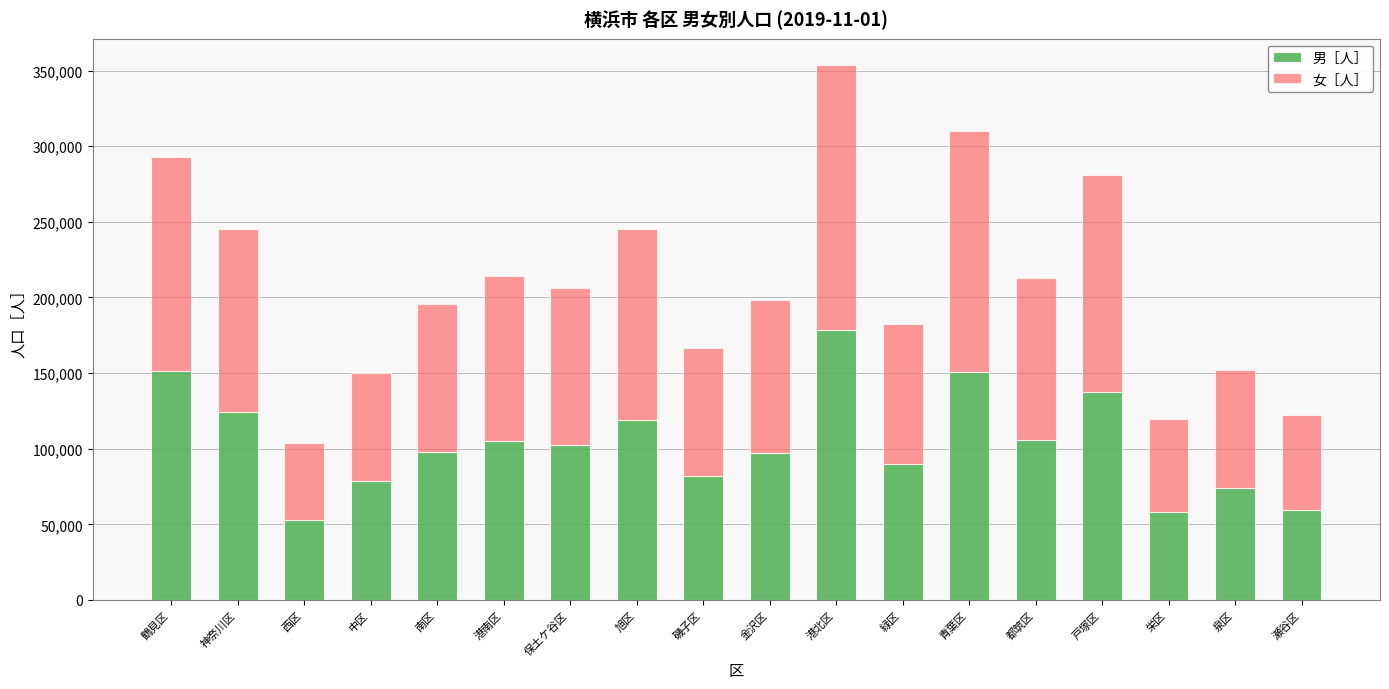

True or false: 男［人］ has a value of 159015 at 都筑区.

False